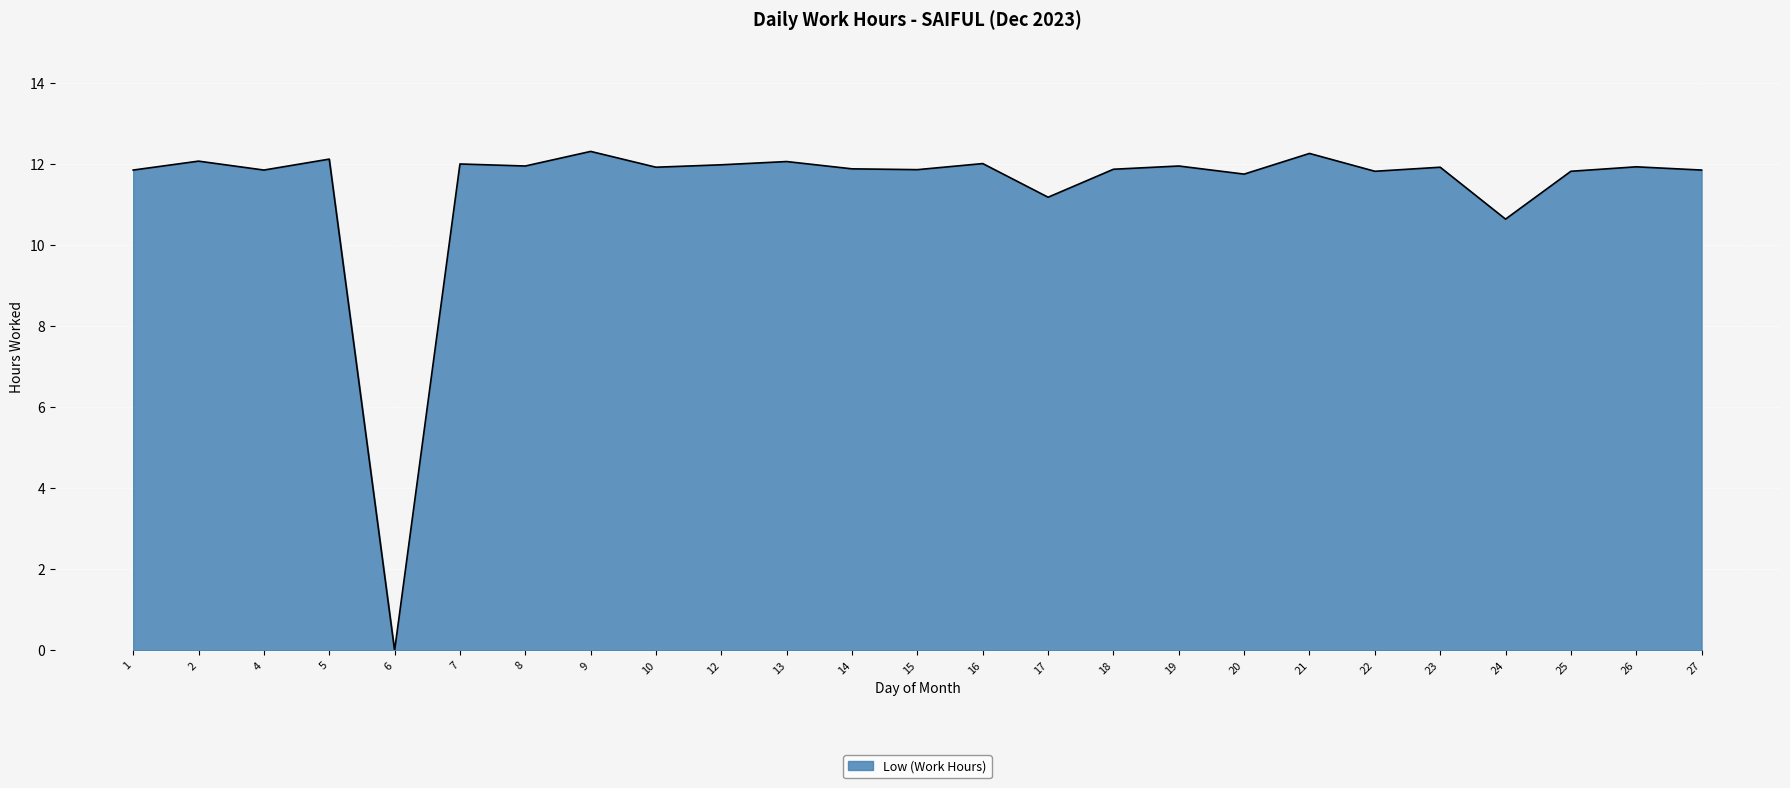

Approximately how many times larger is the value at 1 compared to 27?

1.0